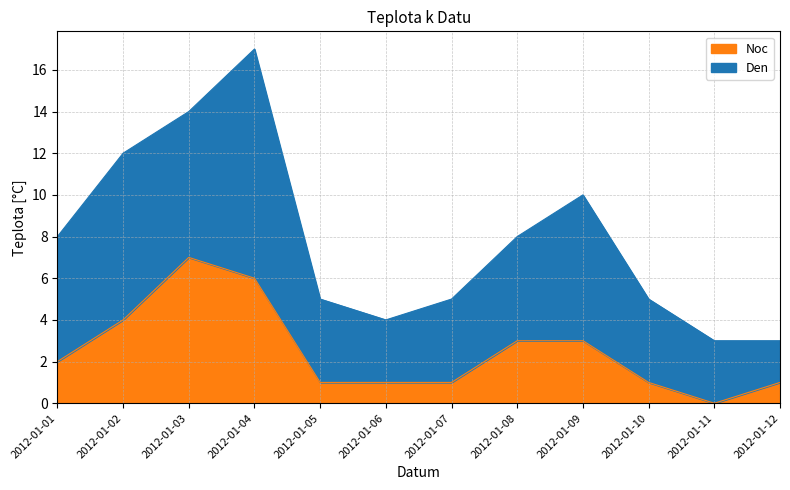

At 2012-01-02, list the series in order from smallest to largest.

Noc, Den